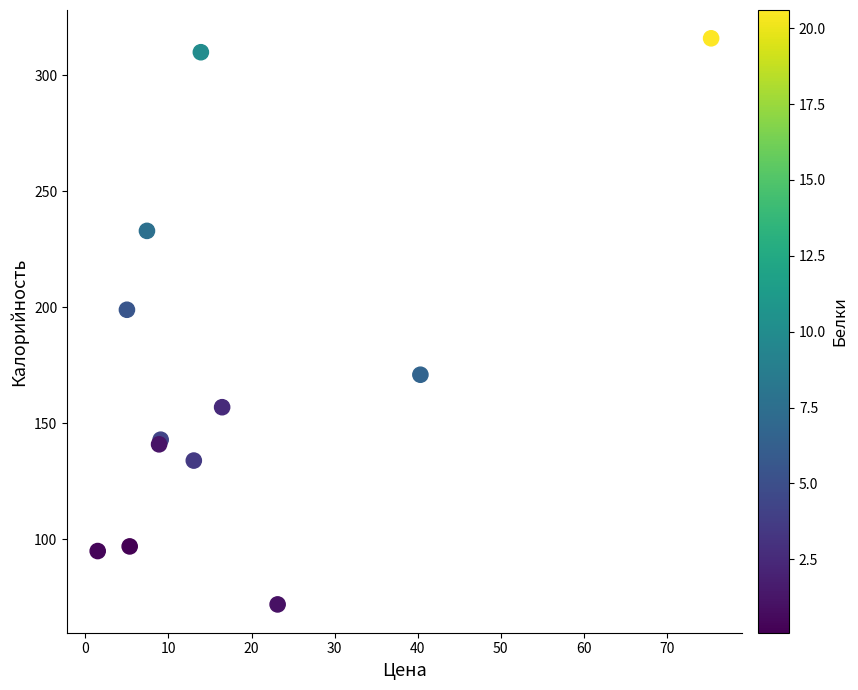

What Y value in the scatter plot is closest to 194?

199